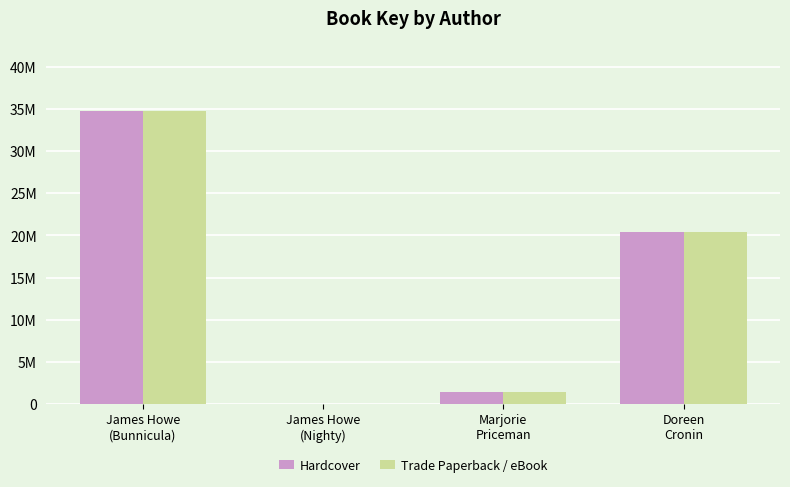

Rank the series by their maximum value, from lowest to highest.

Hardcover, Trade Paperback / eBook